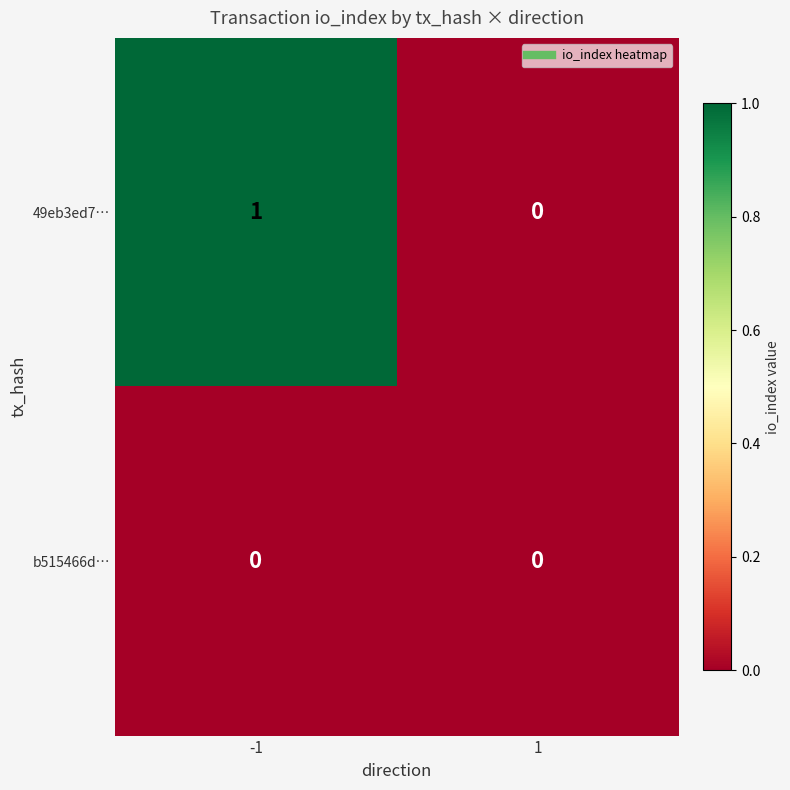

True or false: 49eb3ed7… has a value of 0 at 1.

True